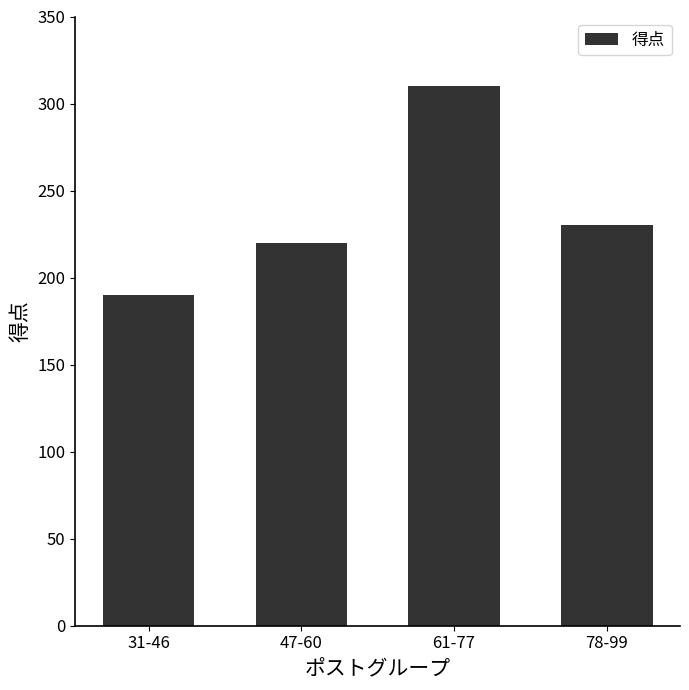

Is it true that the value at 61-77 is 310?

True